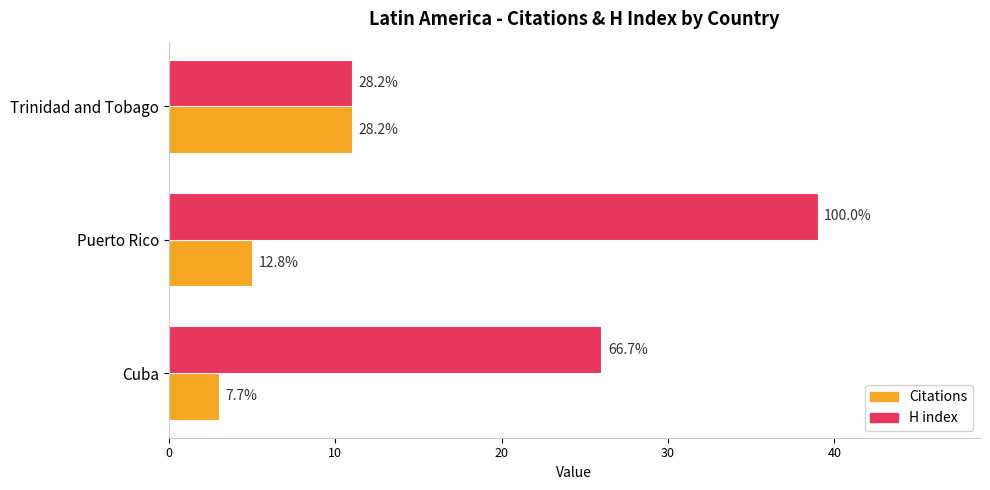

What is the maximum value for Citations?

11